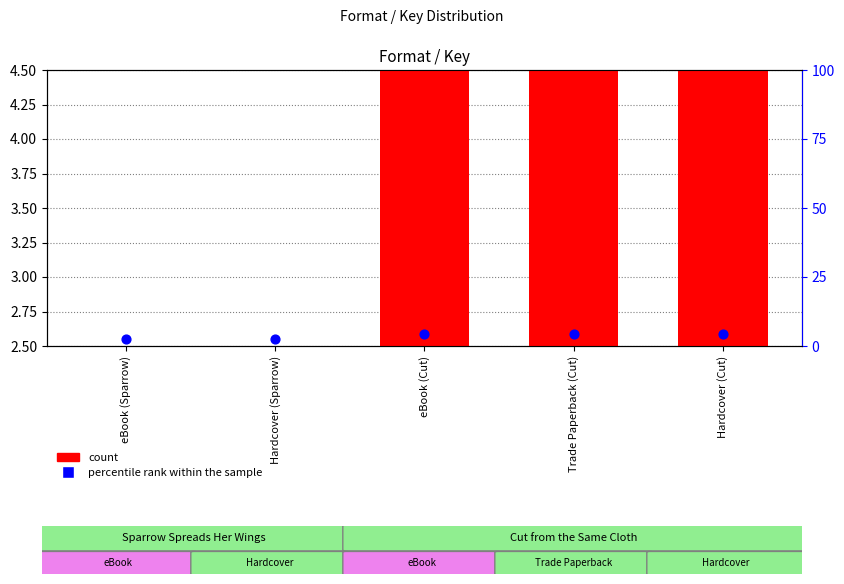

Which series contains the lowest Y value?

count